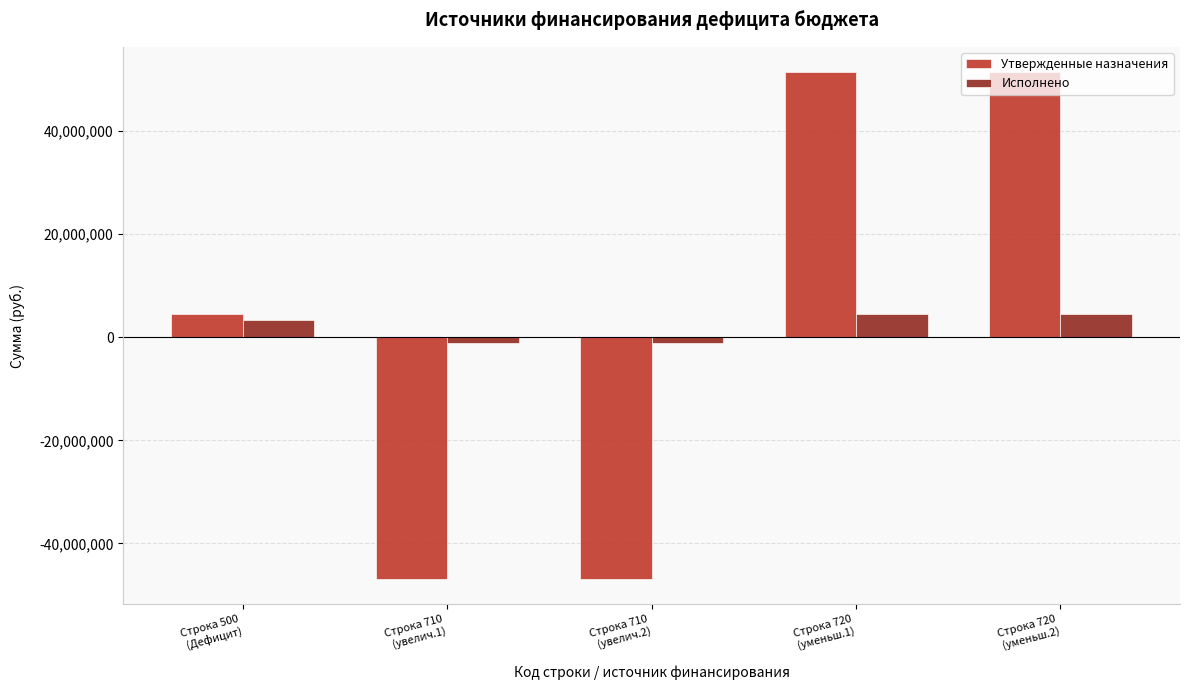

What is the difference between the second highest and minimum values in the Исполнено series?

5646887.9